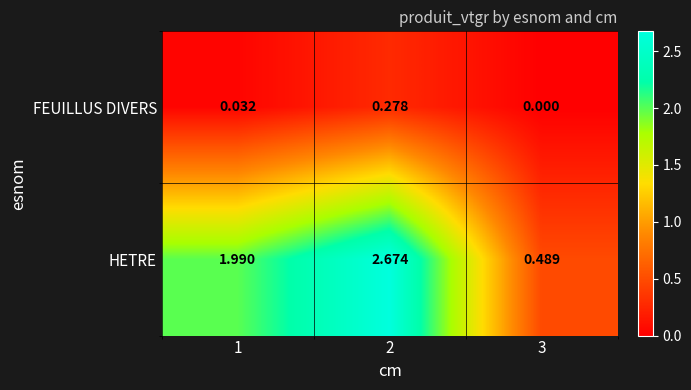

How many distinct data groups are displayed?

2